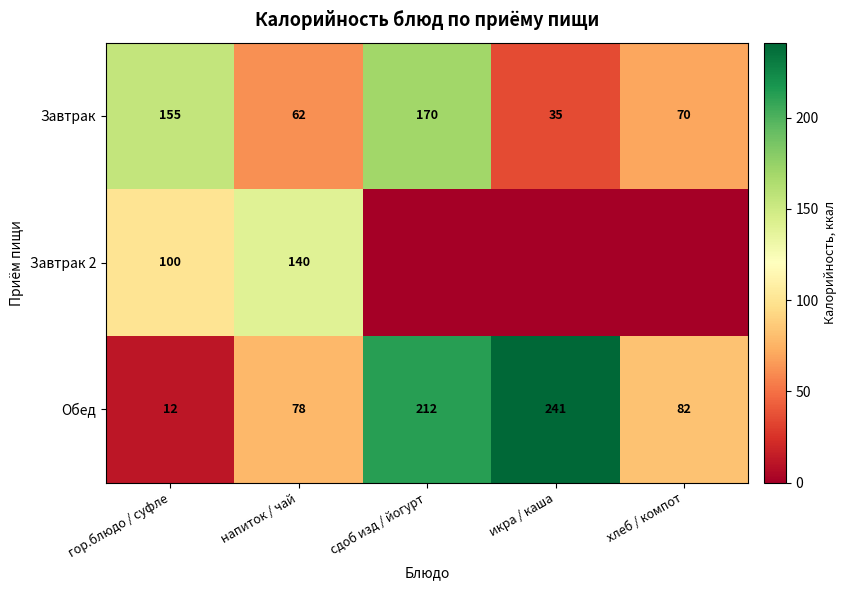

Is it true that Завтрак equals 48 at гор.блюдо / суфле?

False